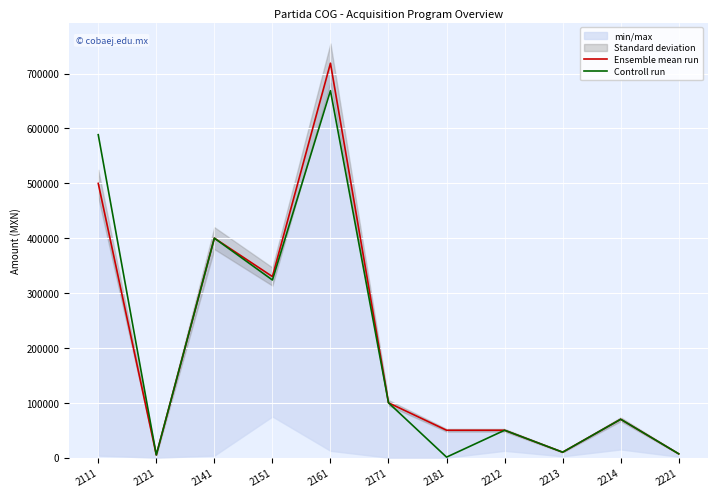

Reading left to right, transcribe all the data shown in this chart.

Ensemble mean run: 499750	5000	400000	330000	718750	100000	50000	50000	10000	70000	7000
Controll run: 588500	5000	400000	323750	668750	100000	1000	50000	10000	70000	7000